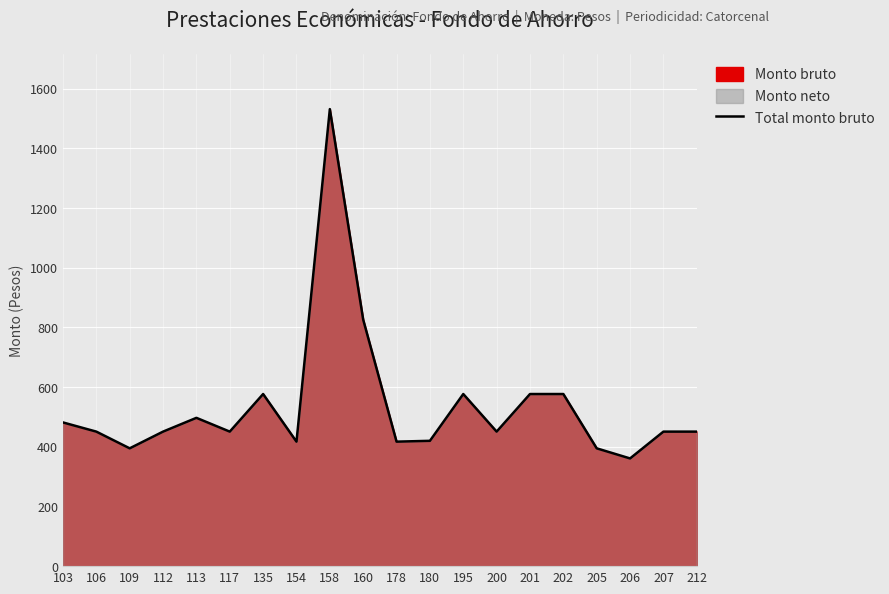

What is the value of the 13th point from the left?

576.8